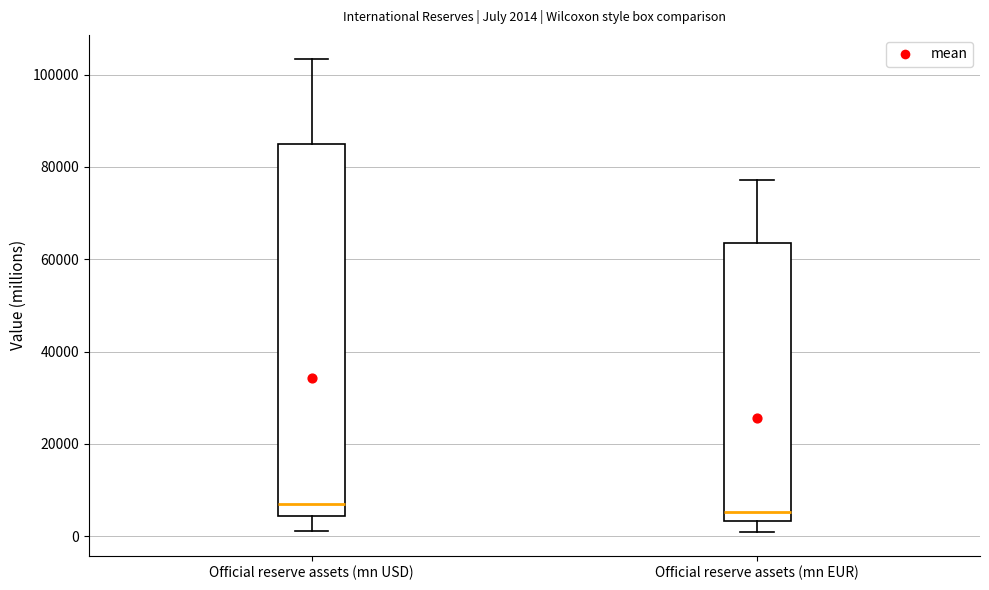

Which box is the tallest, from its lower edge to its upper edge?

Official reserve assets (mn USD)